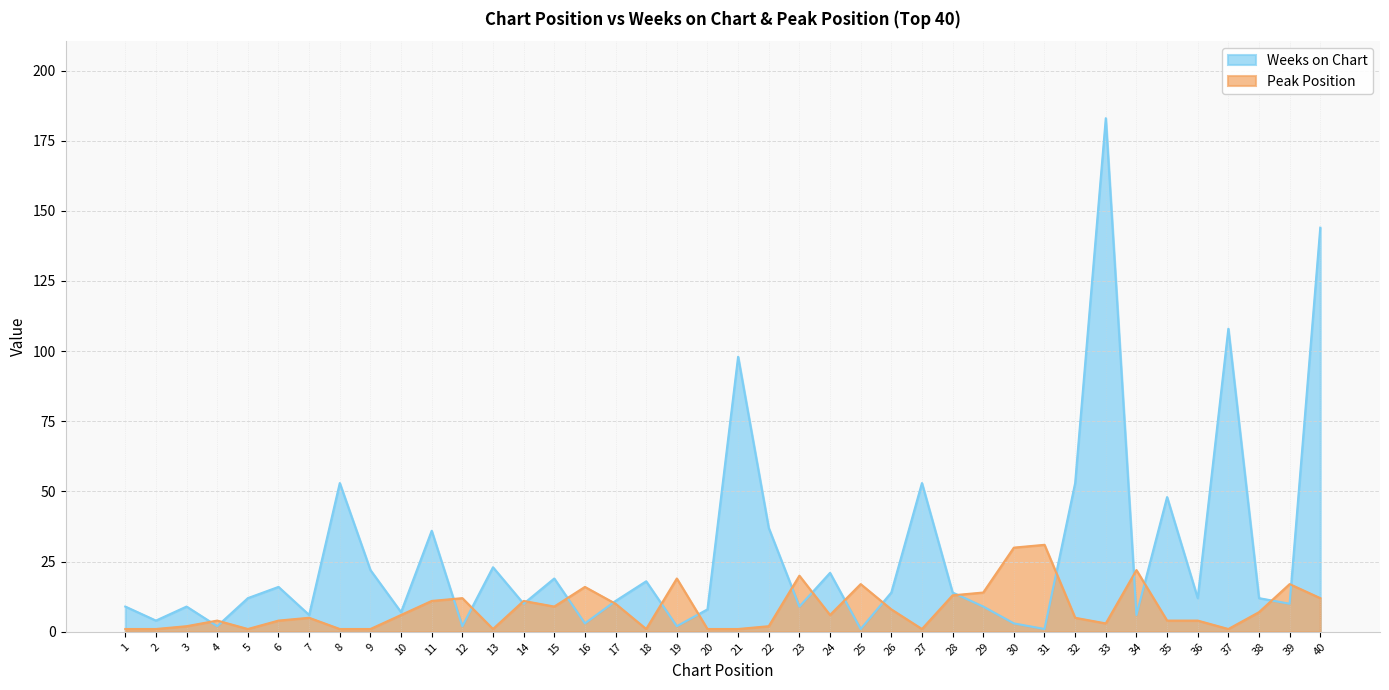

What is the spread (max minus min) of values at 36?

8